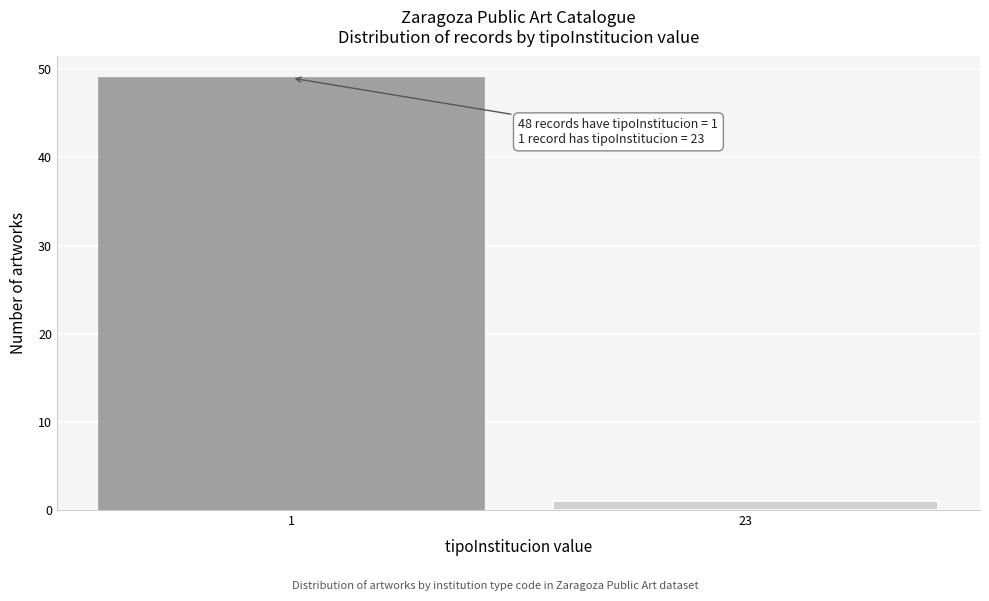

Reading right to left, what are all the values shown in this chart?

1	49